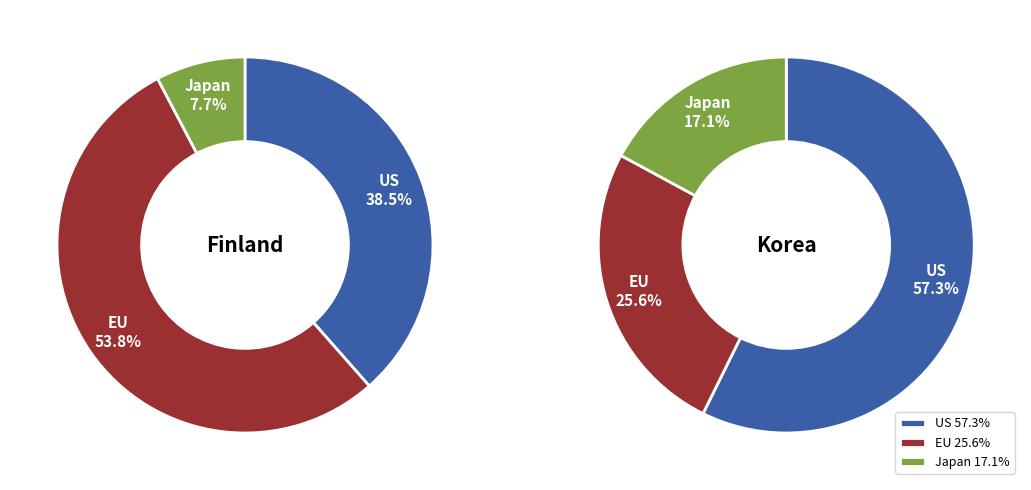

Does 2 represent more than half of the total?

No